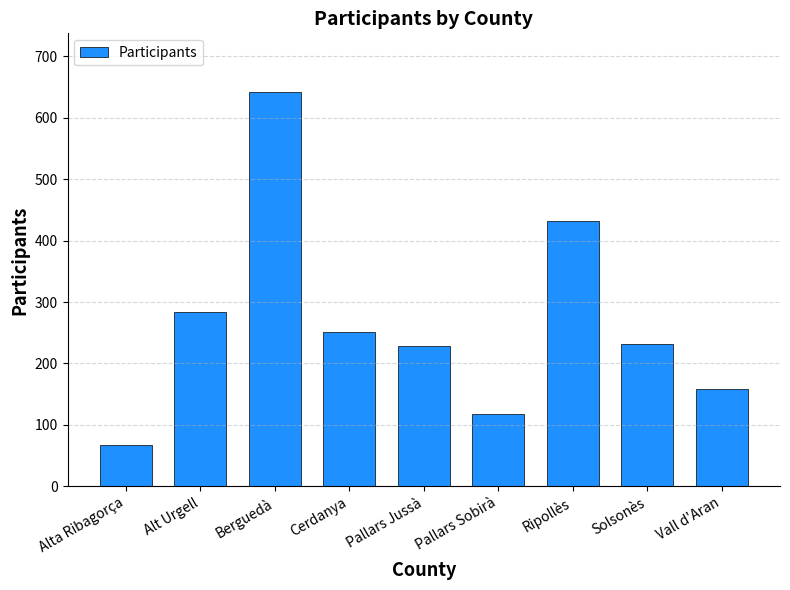

What position from the right is Pallars Jussà?

5